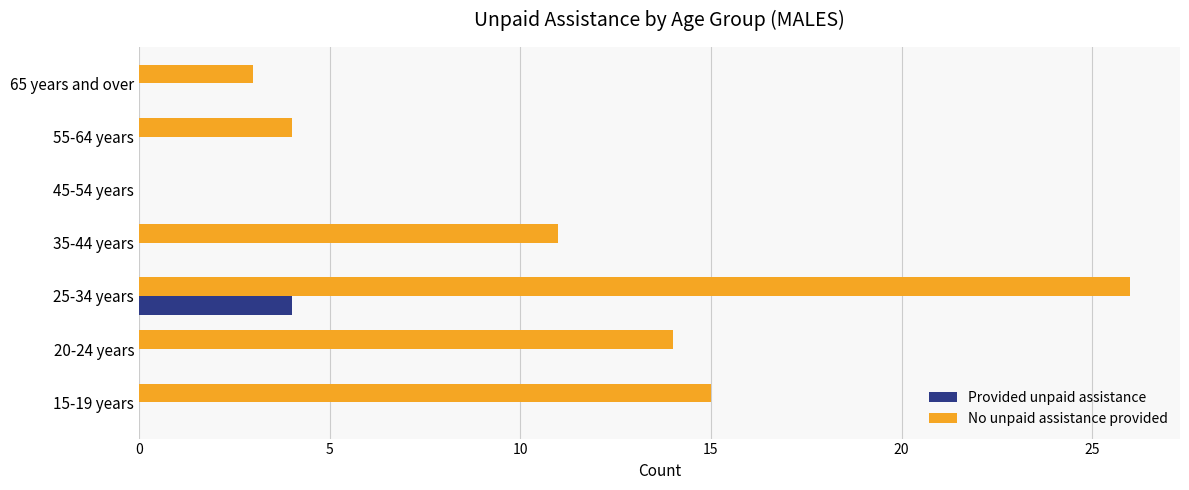

At which label does No unpaid assistance provided reach its peak?

25-34 years